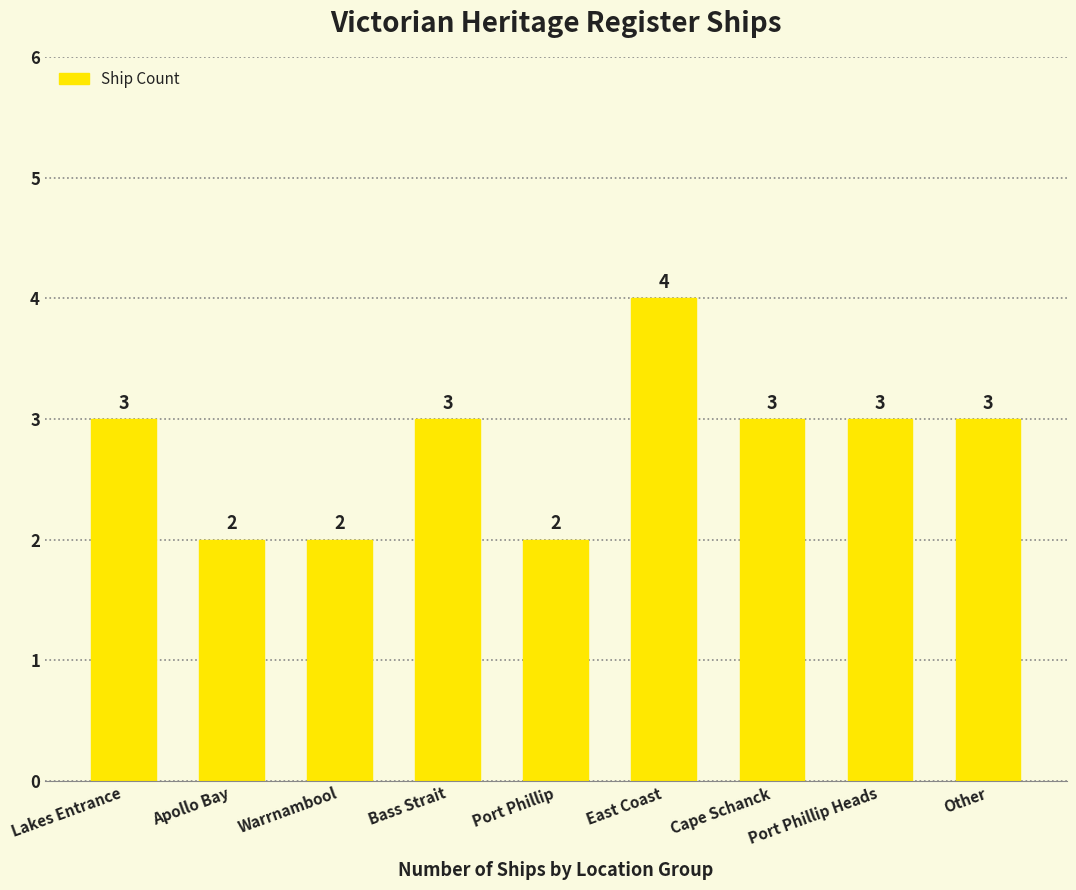

How many bars are there in total?

9